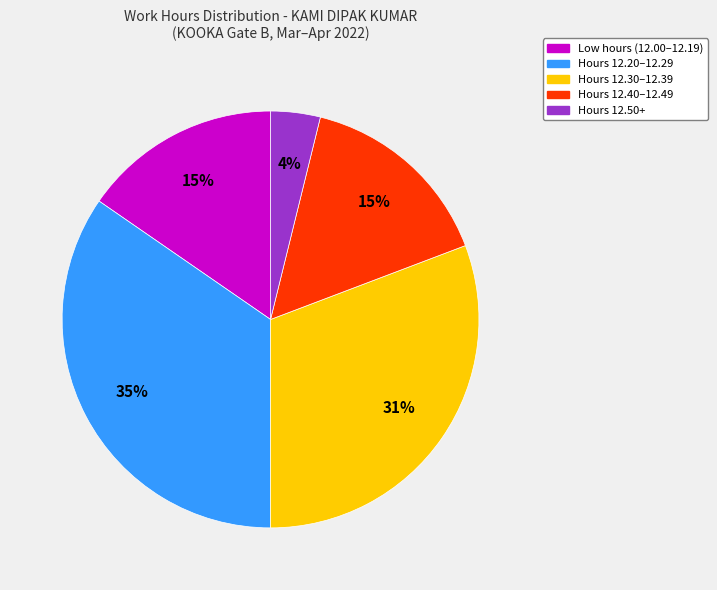

Between Hours 12.40–12.49 and Hours 12.30–12.39, which is larger?

Hours 12.30–12.39